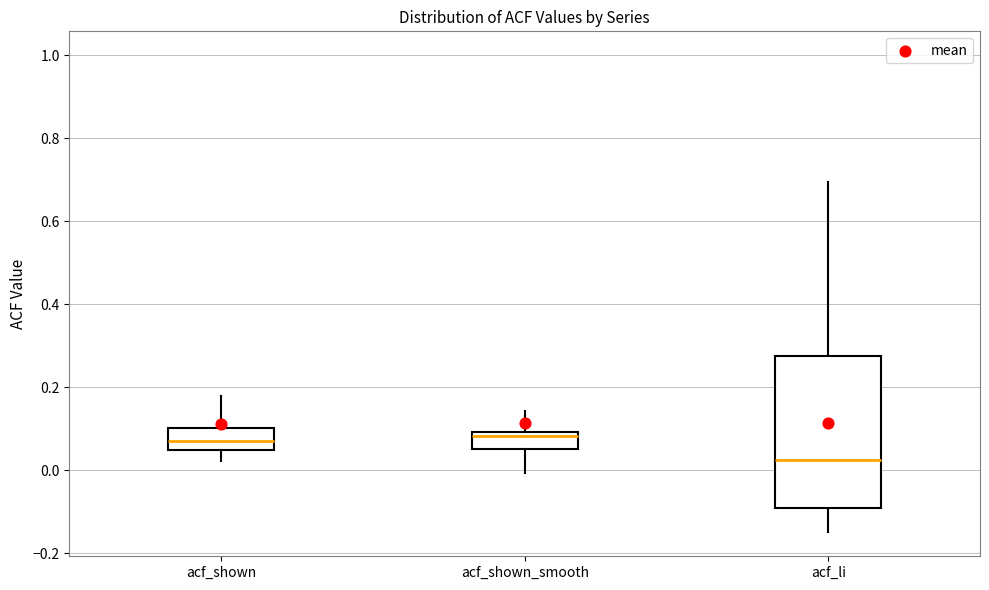

Reading left to right, read every box against the y-axis: the position of its median line, the range the box covers, and the ends of its whiskers. The values are not printed on the chart, so give them approximately, as read against the axis.

acf_shown: median 0.08, box 0.04 to 0.10, whiskers 0.02 to 0.18
acf_shown_smooth: median 0.08, box 0.06 to 0.10, whiskers 0.00 to 0.14
acf_li: median 0.02, box -0.10 to 0.28, whiskers -0.14 to 0.70